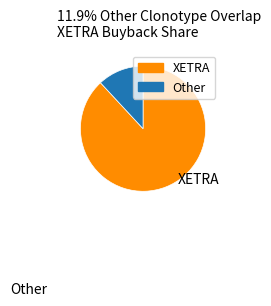

Rank the categories by value from highest to lowest.

XETRA, Other